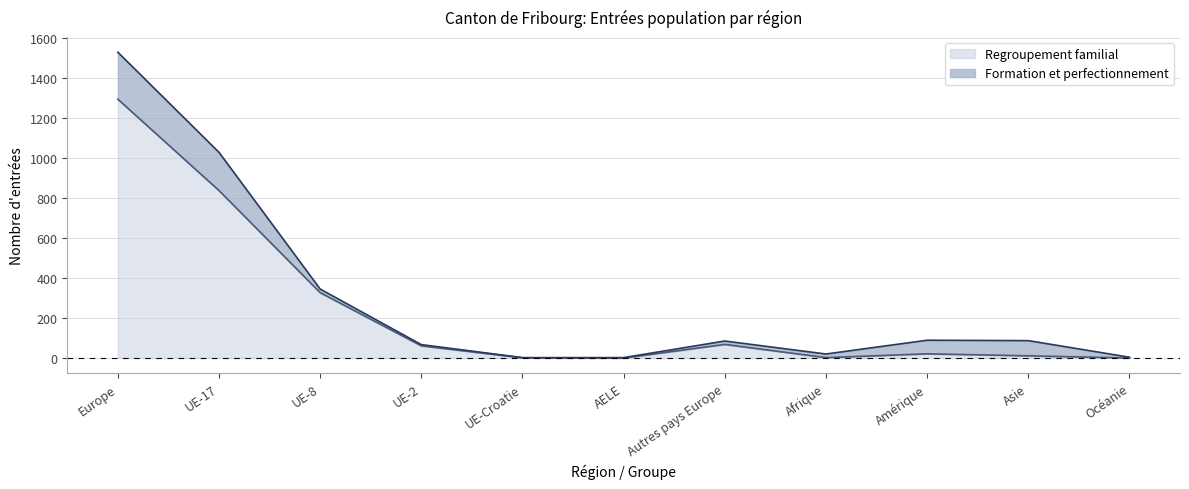

Rank the categories by value from highest to lowest.

Europe, UE-17, UE-8, Autres pays Europe, UE-2, Amérique, Asie, Afrique, UE-Croatie, AELE, Océanie